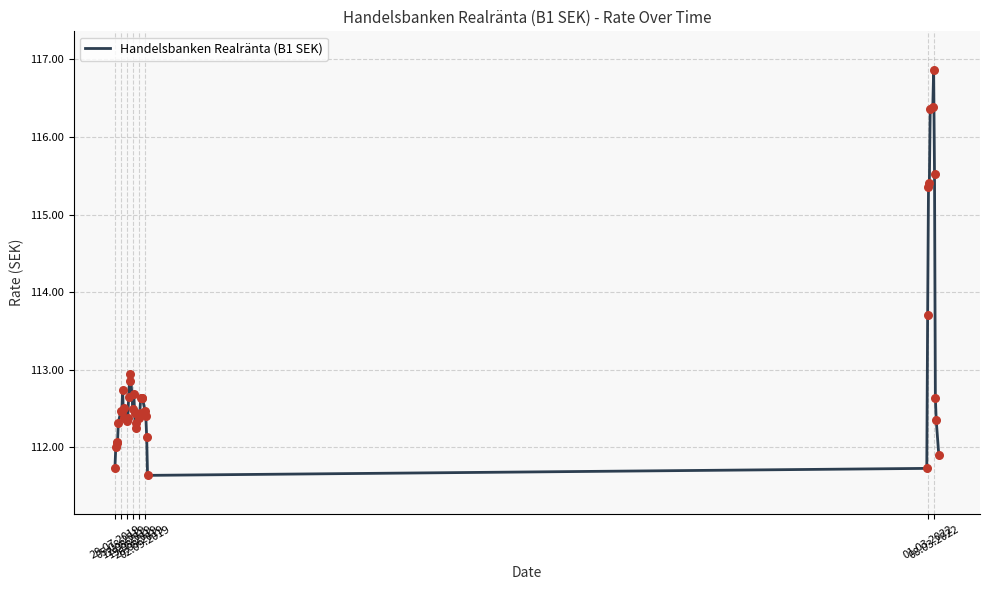

What is the greatest value displayed?

116.9